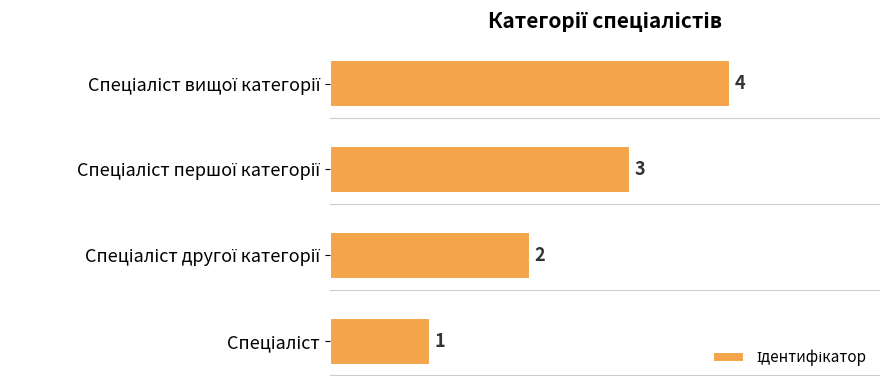

What is the maximum value shown in the chart?

4